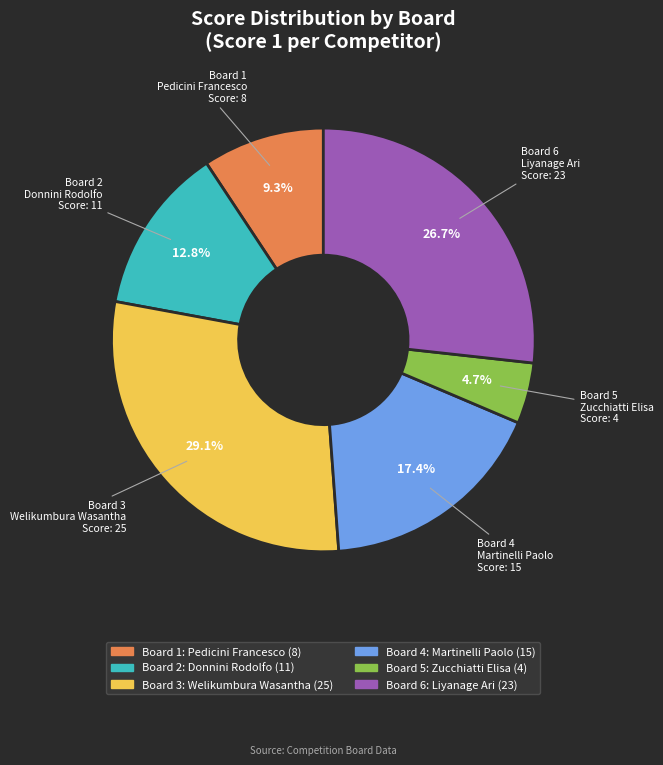

The Board 3 slice represents 29% of the pie. True or false?

True